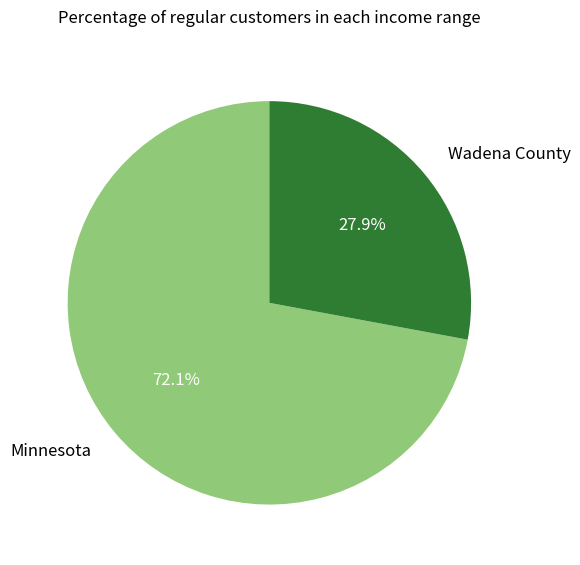

Rank the categories by value from highest to lowest.

Minnesota, Wadena County